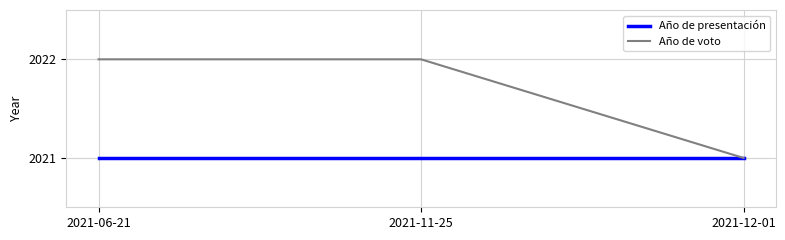

Which series has the largest range (max minus min)?

Año de voto